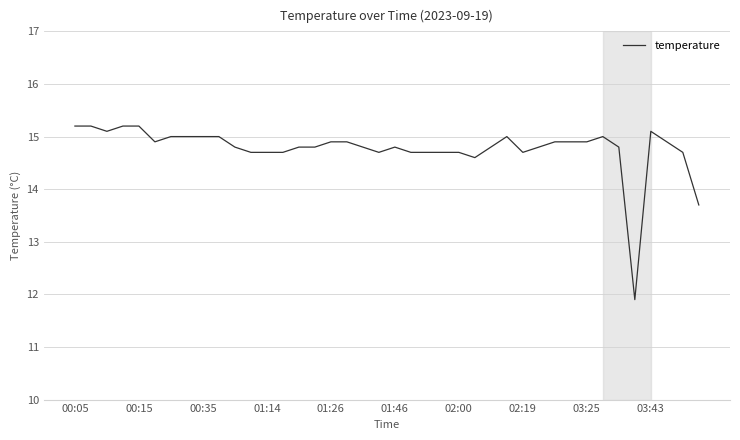

What is the maximum value shown in the chart?

15.2